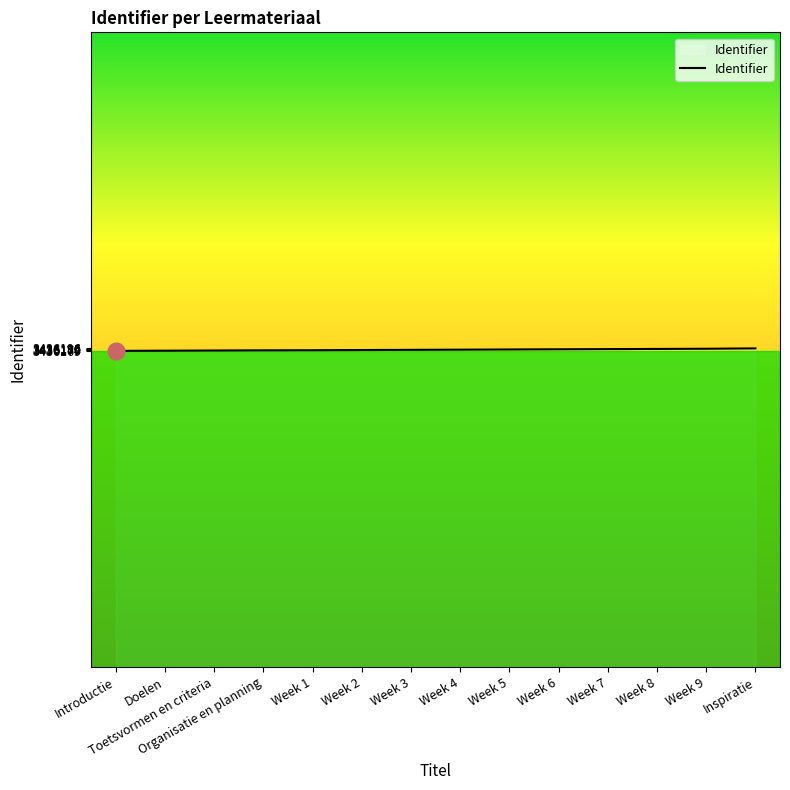

Approximately how many times larger is the value at Week 7 compared to Organisatie en planning?

1.0